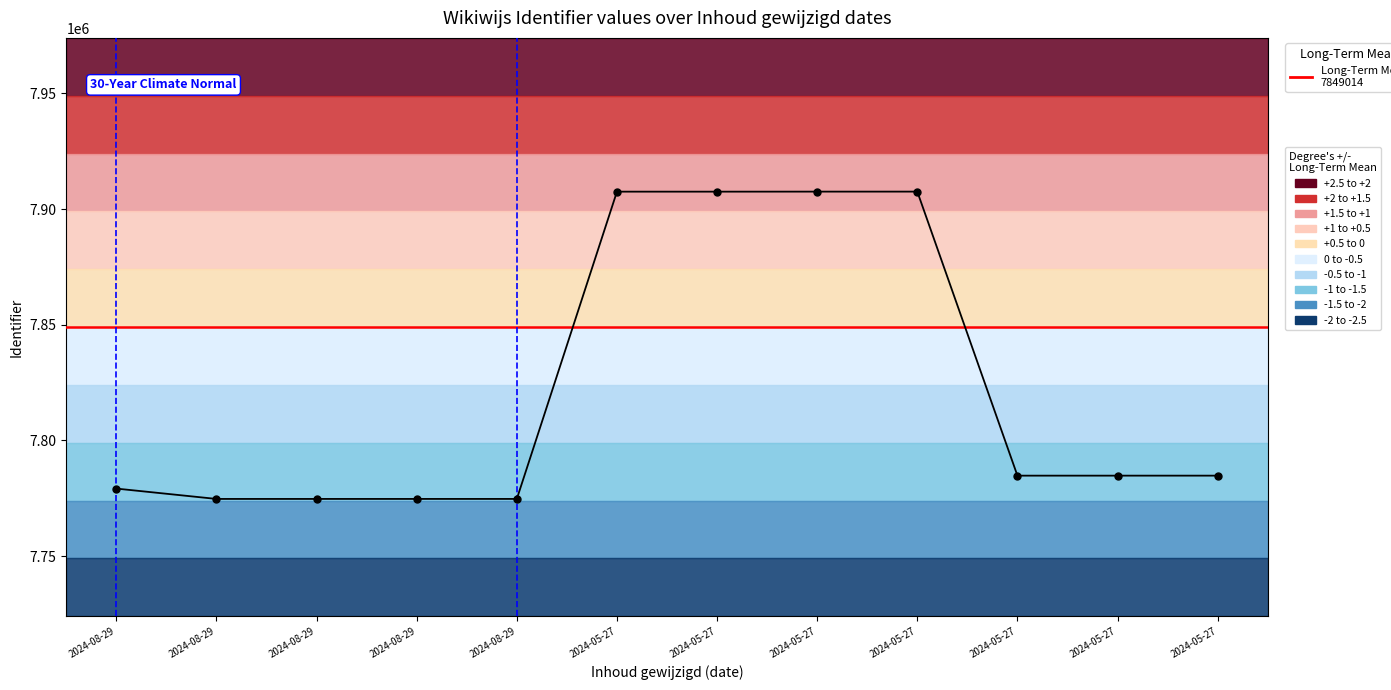

Where is the data nearest to the value 7841130?

2024-05-27